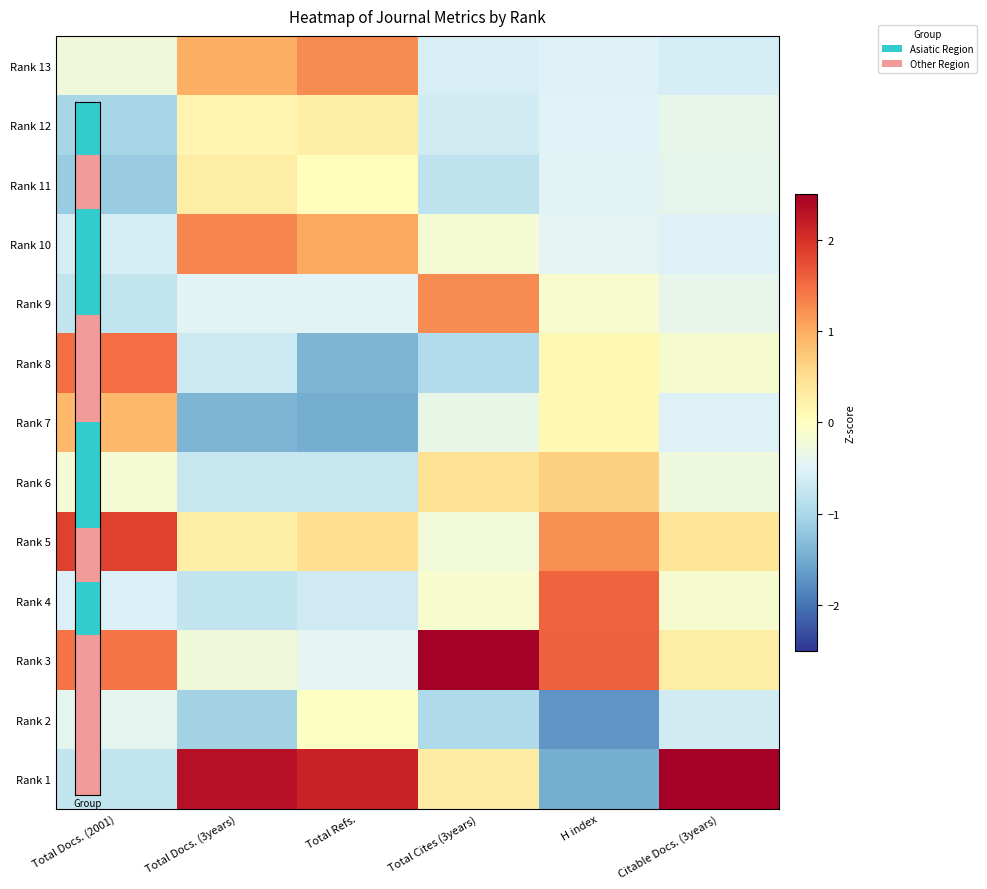

Which label corresponds to the smallest value in the chart?

H index